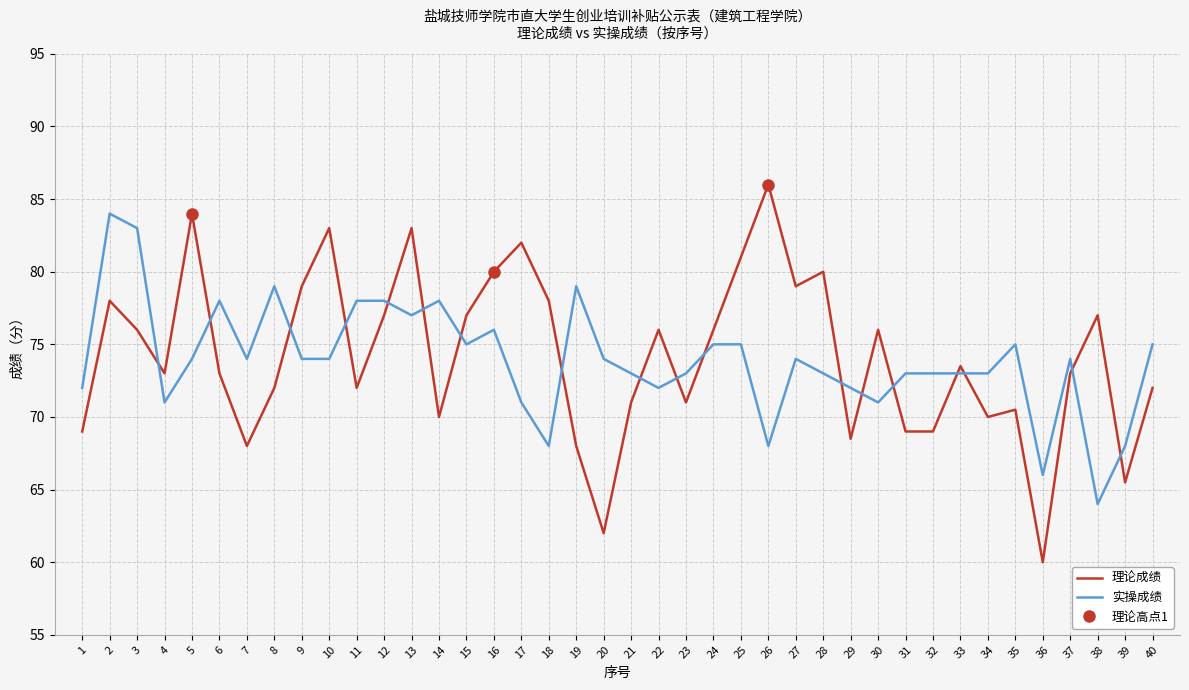

Rank the series by their average value, from highest to lowest.

理论成绩, 实操成绩